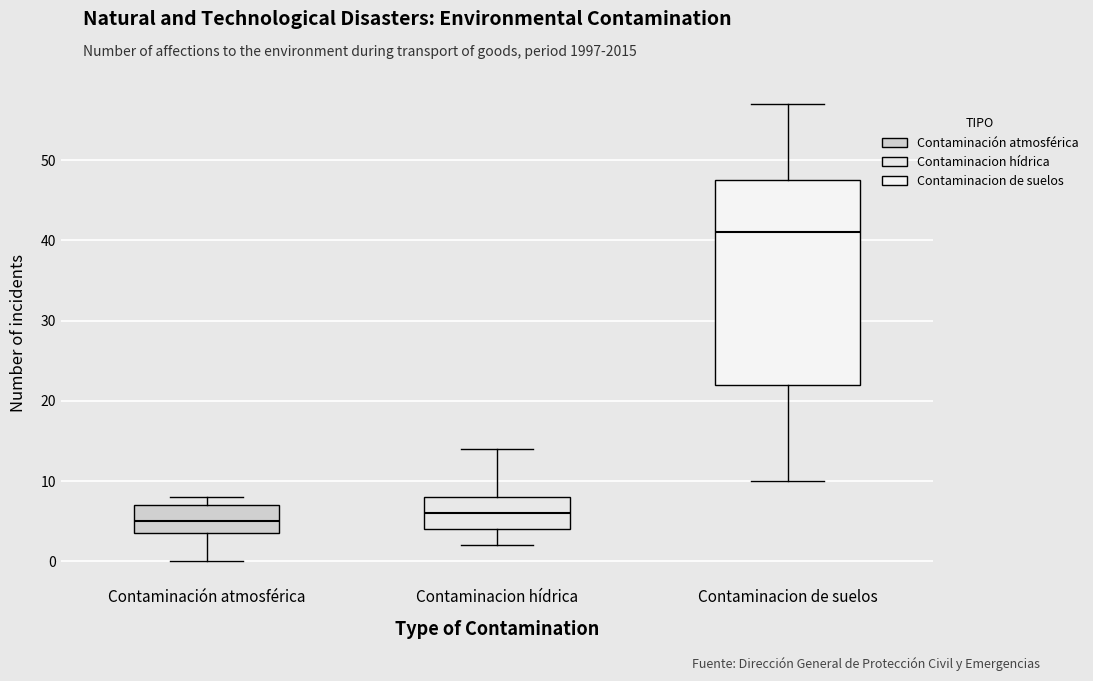

Which box has the highest median line?

Contaminacion de suelos